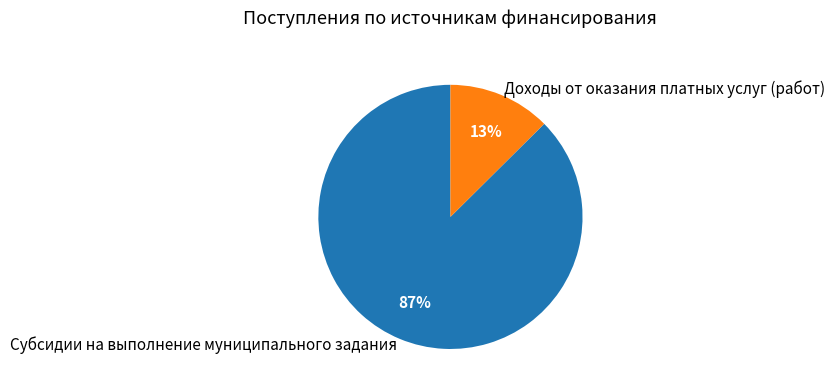

Does Субсидии на выполнение муниципального задания account for over 50% of the chart?

Yes